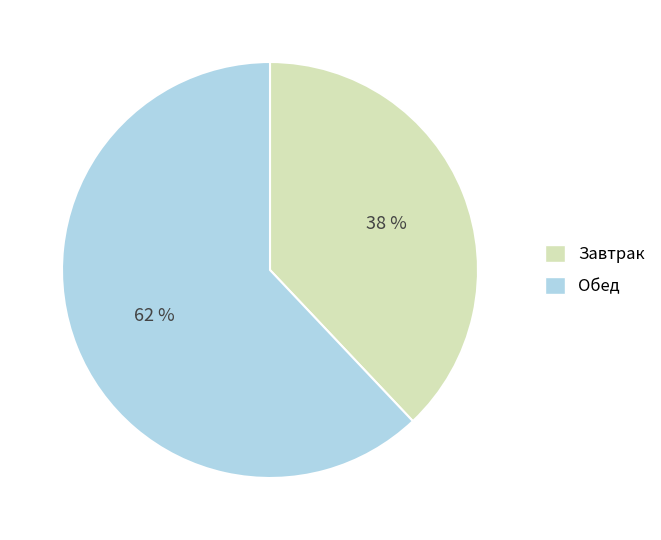

Combined, do Обед and Завтрак account for over 50%?

Yes